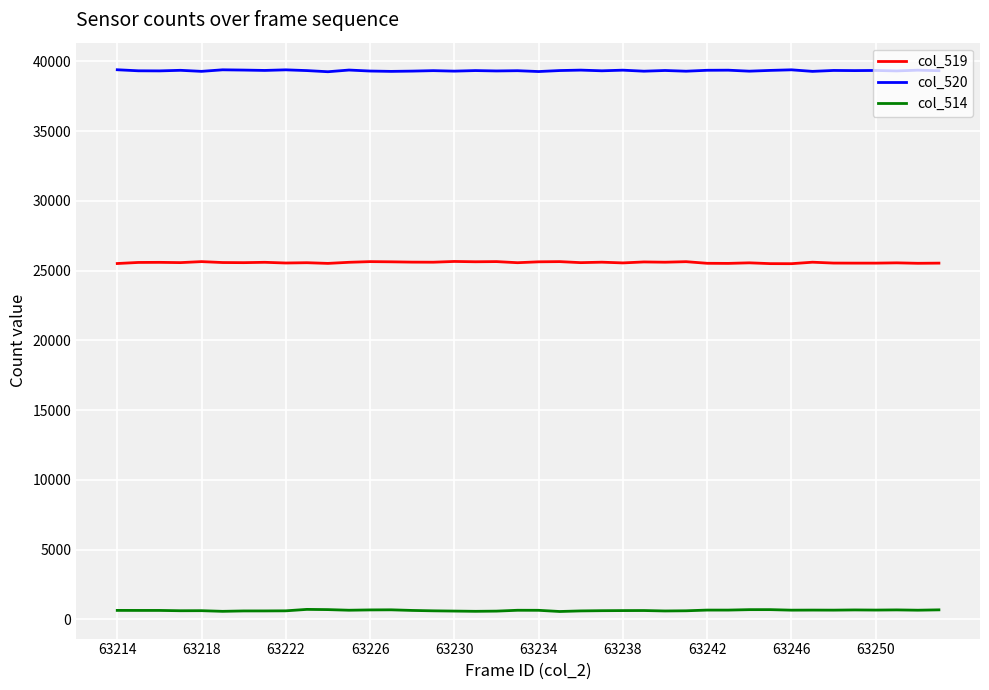

List the series in order of their overall mean, lowest first.

col_514, col_519, col_520